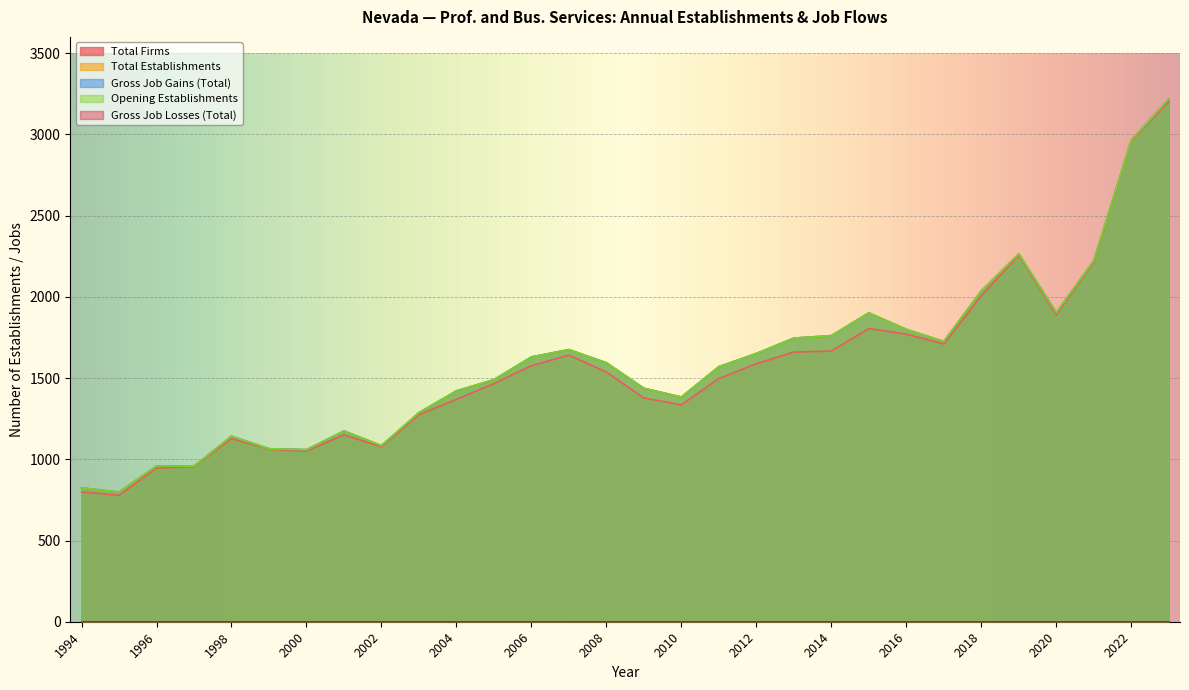

Does the chart display data point markers on the line(s)?

No